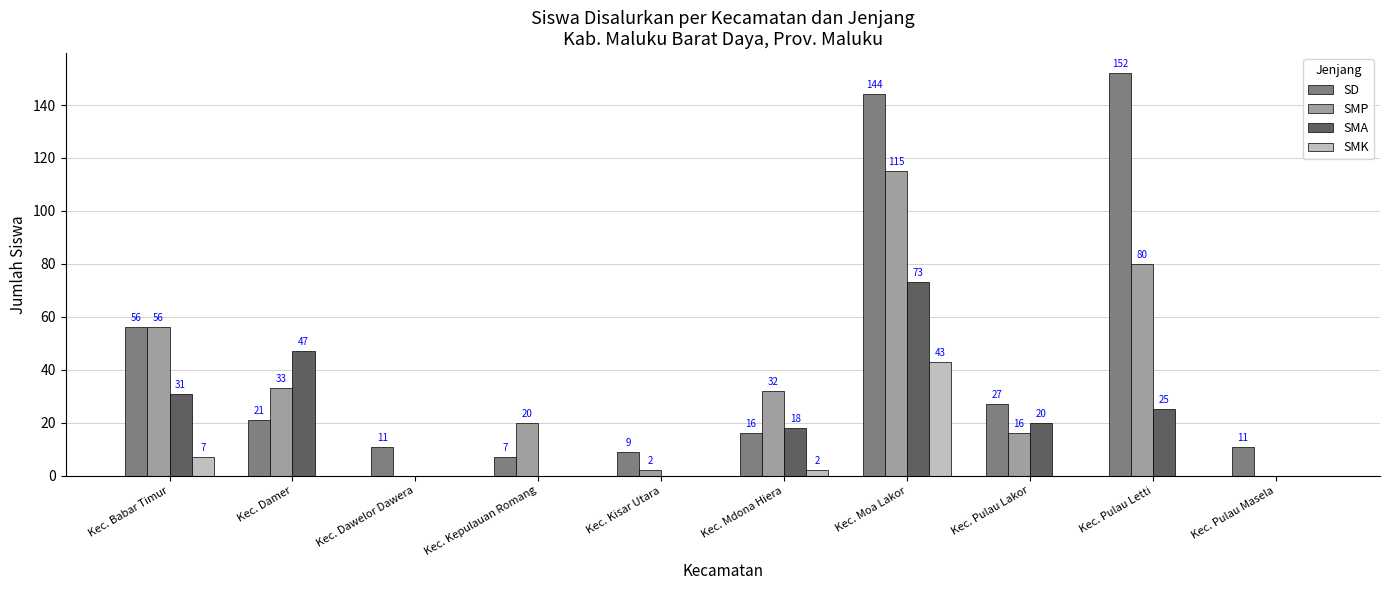

Count the number of data series in this chart.

4